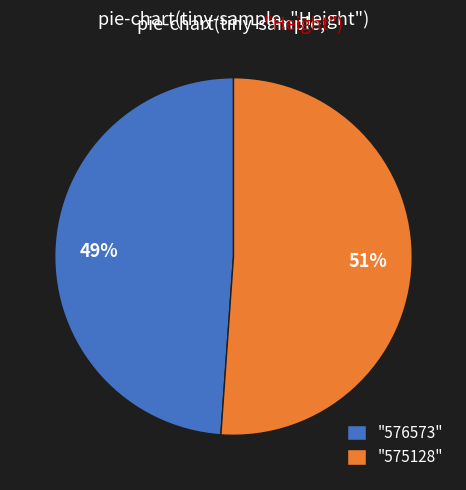

What percentage is the "576573" slice, to the nearest percent?

49%